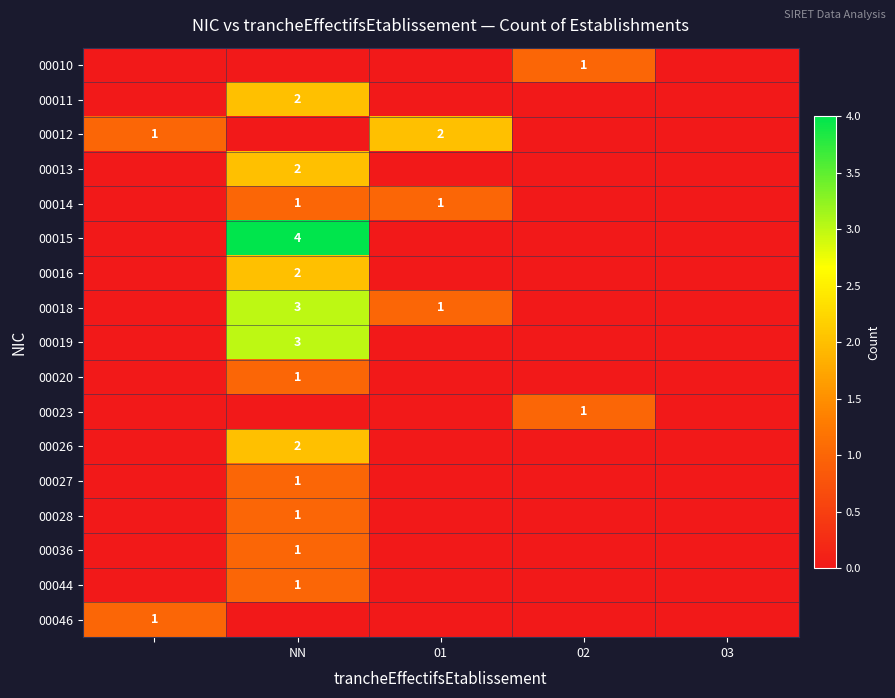

The 00044 series shows 2 at NN. True or false?

False